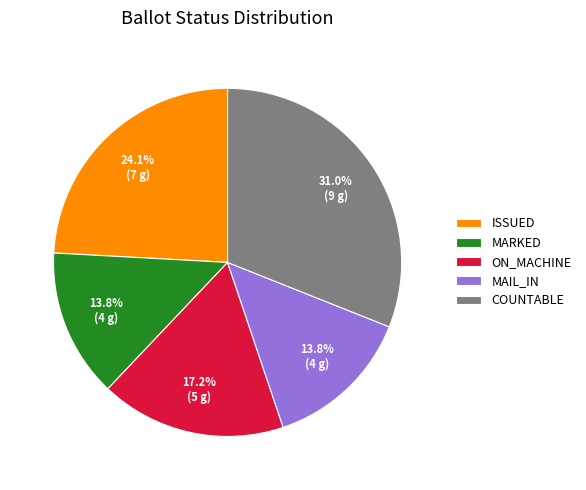

To the nearest percent, what is the difference between the largest and smallest slice percentages?

17%